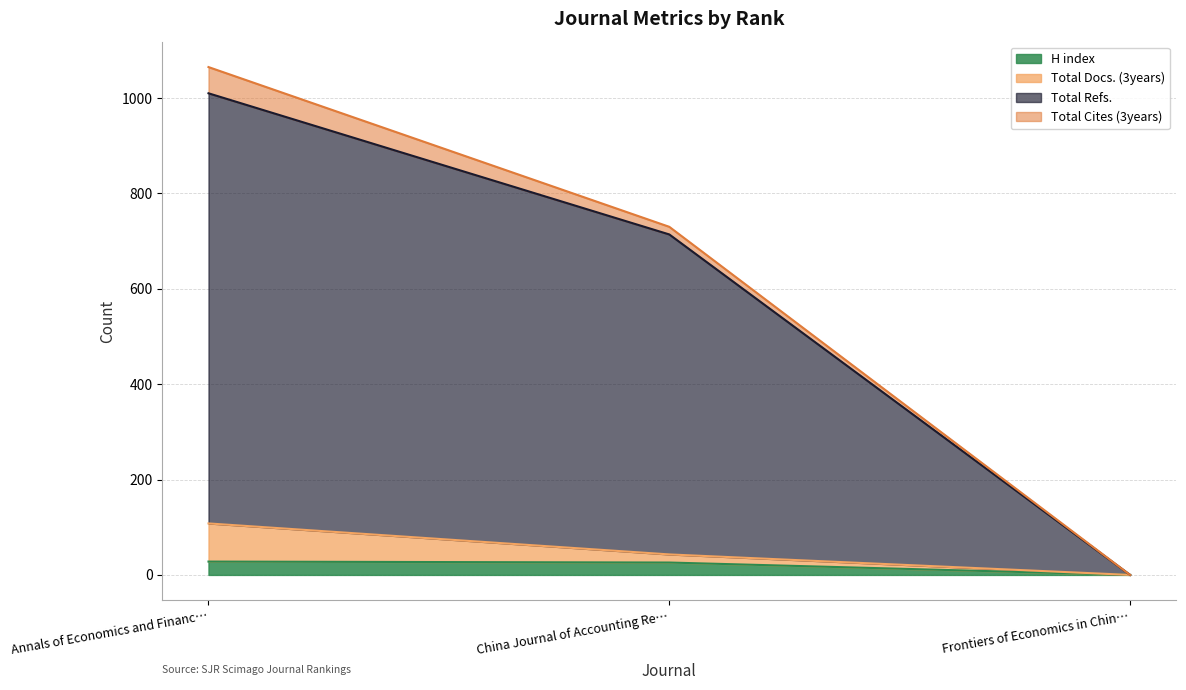

What is the difference between the maximum and minimum values in the Total Refs. series?

1010